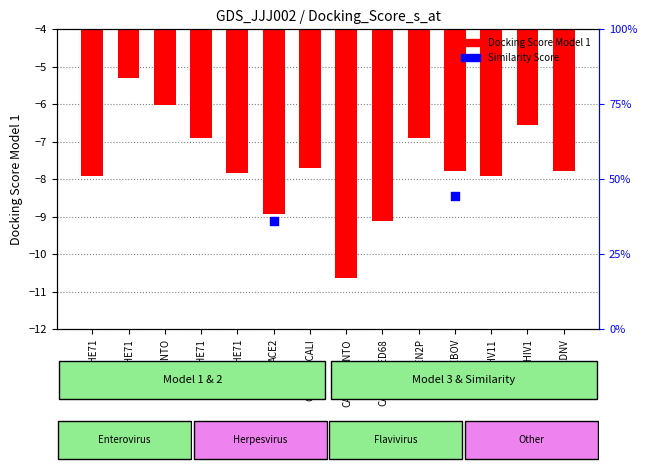

What are all the series names shown in the legend?

Docking Score Model 1, Similarity Score